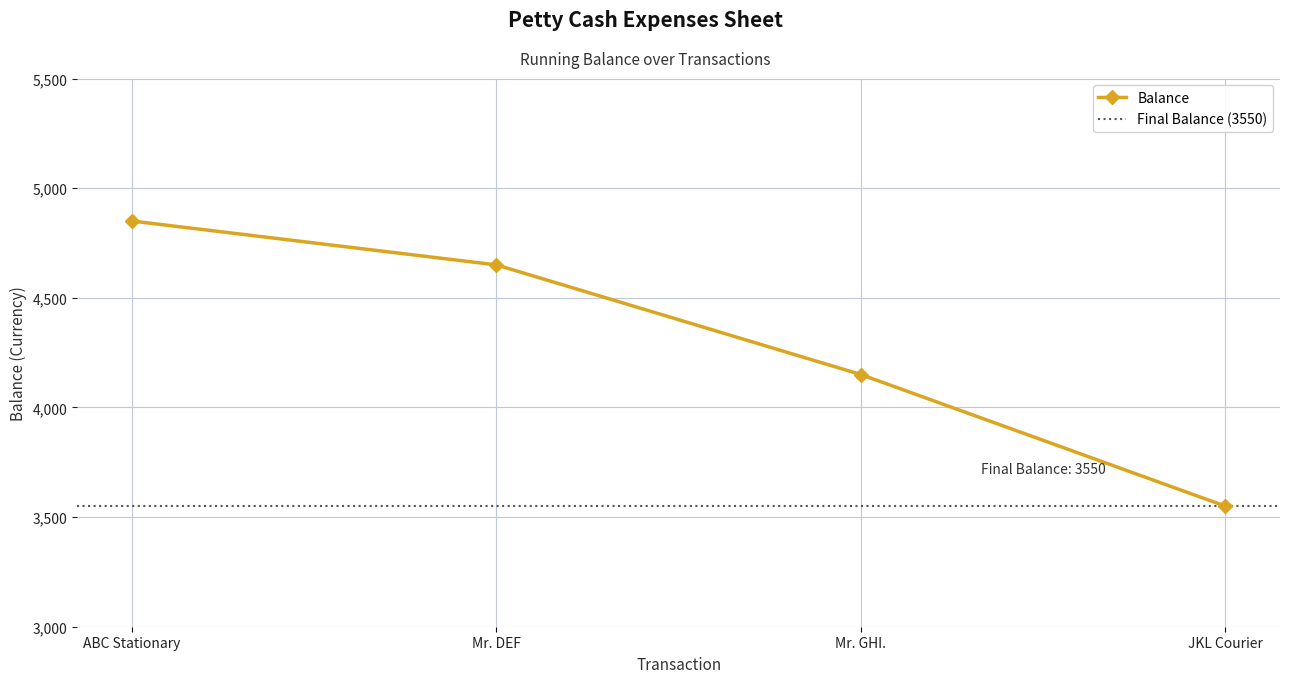

What is the change in value from ABC Stationary to Mr. GHI.?

-700